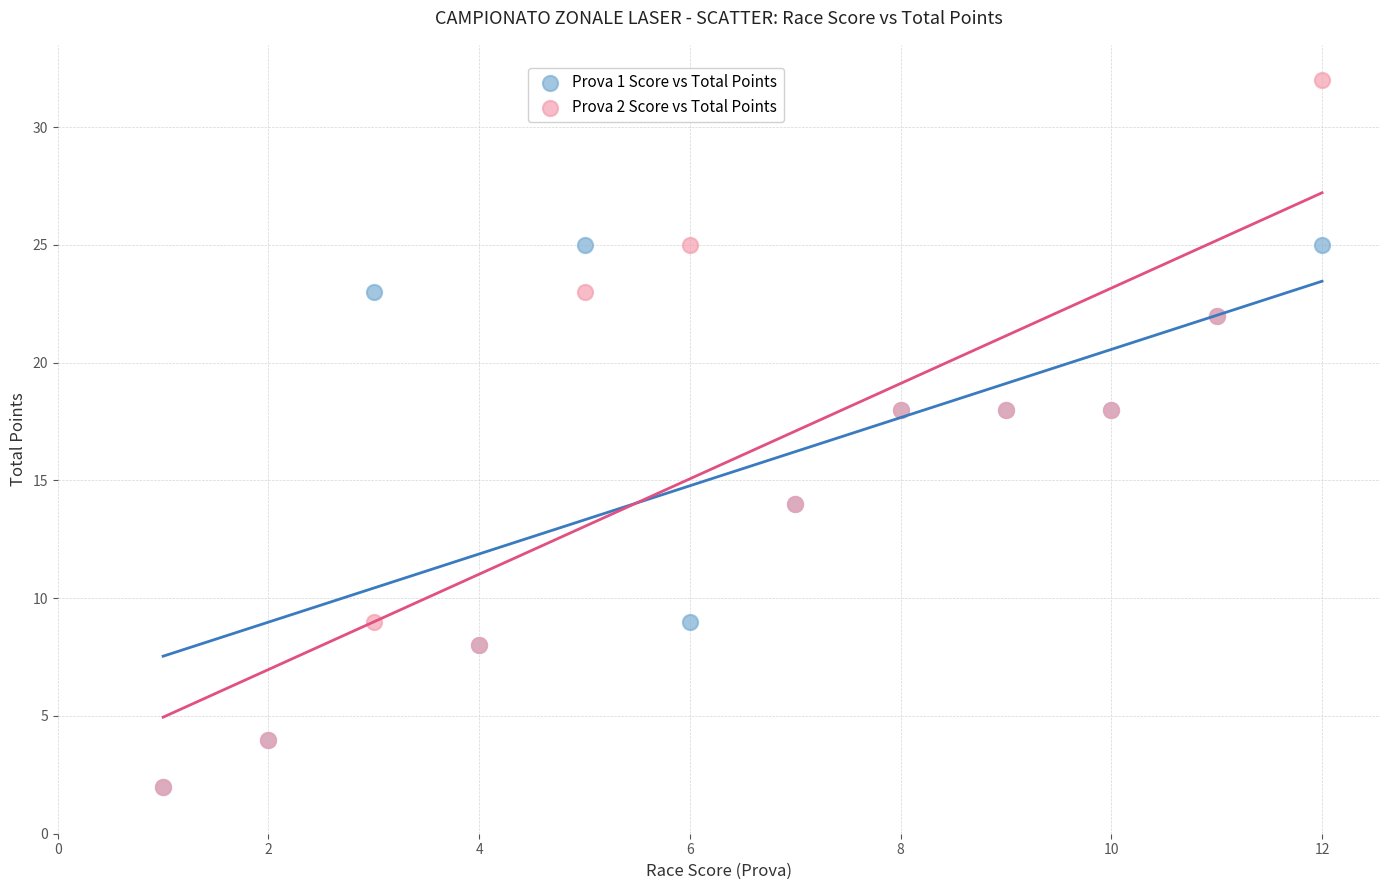

Which series has the largest Y range (max minus min)?

Prova 2 Score vs Total Points